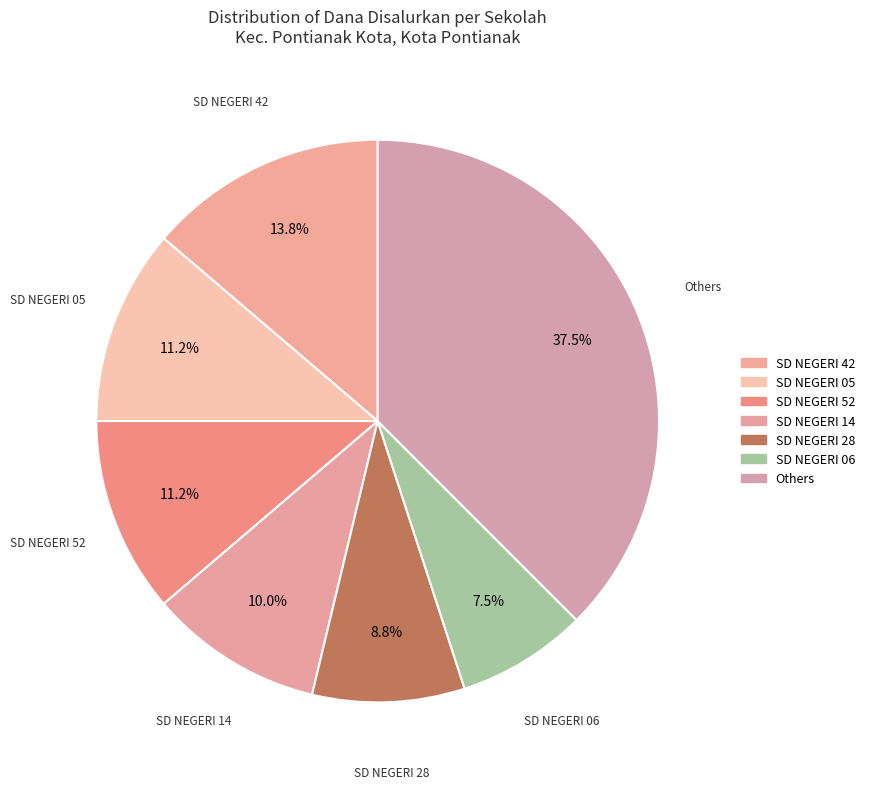

How many segments does this pie chart have?

7